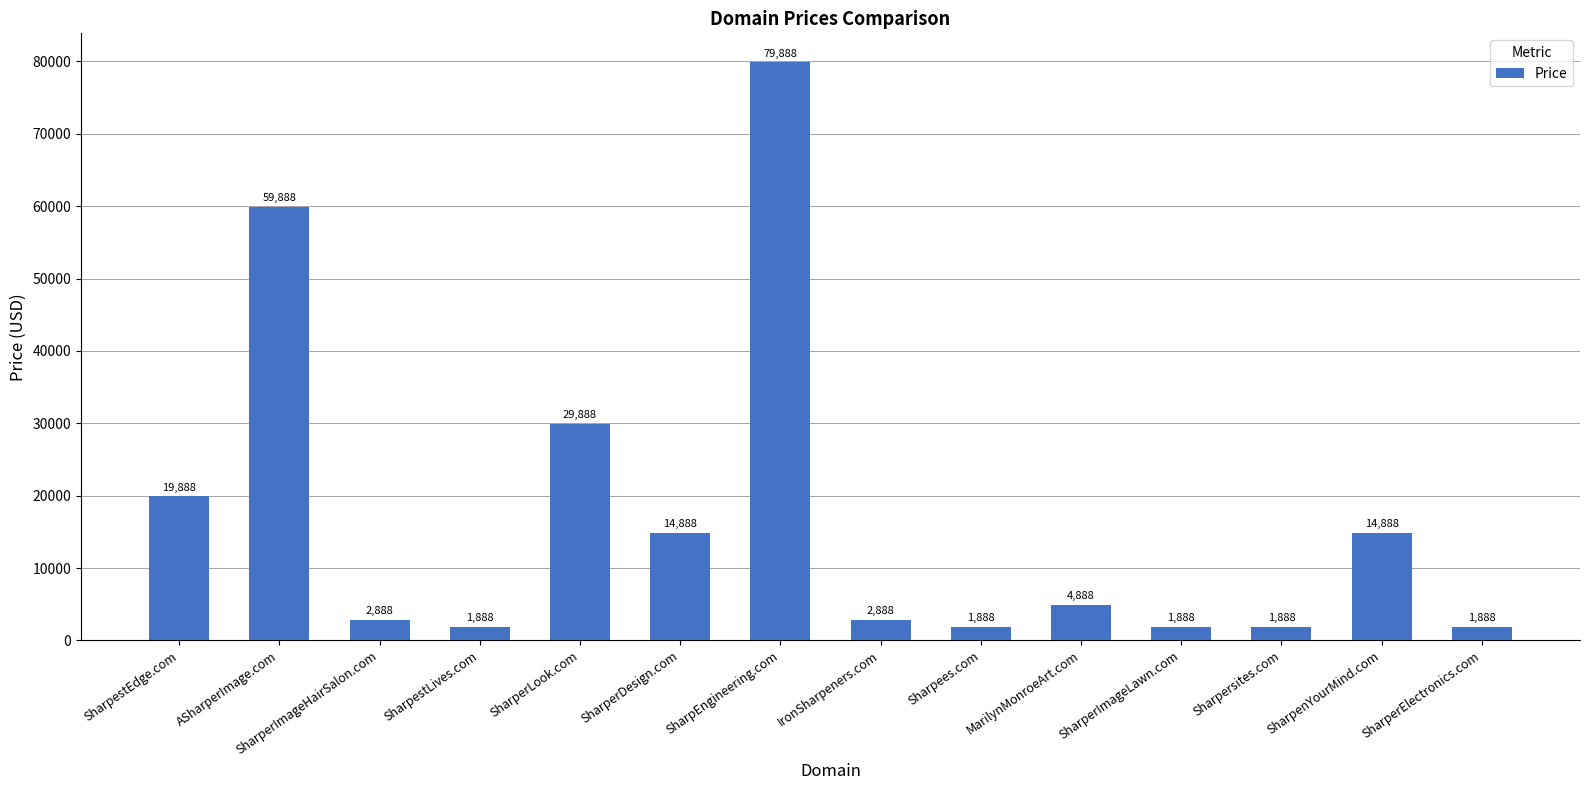

What is the value of the 13th bar from the left?

14888